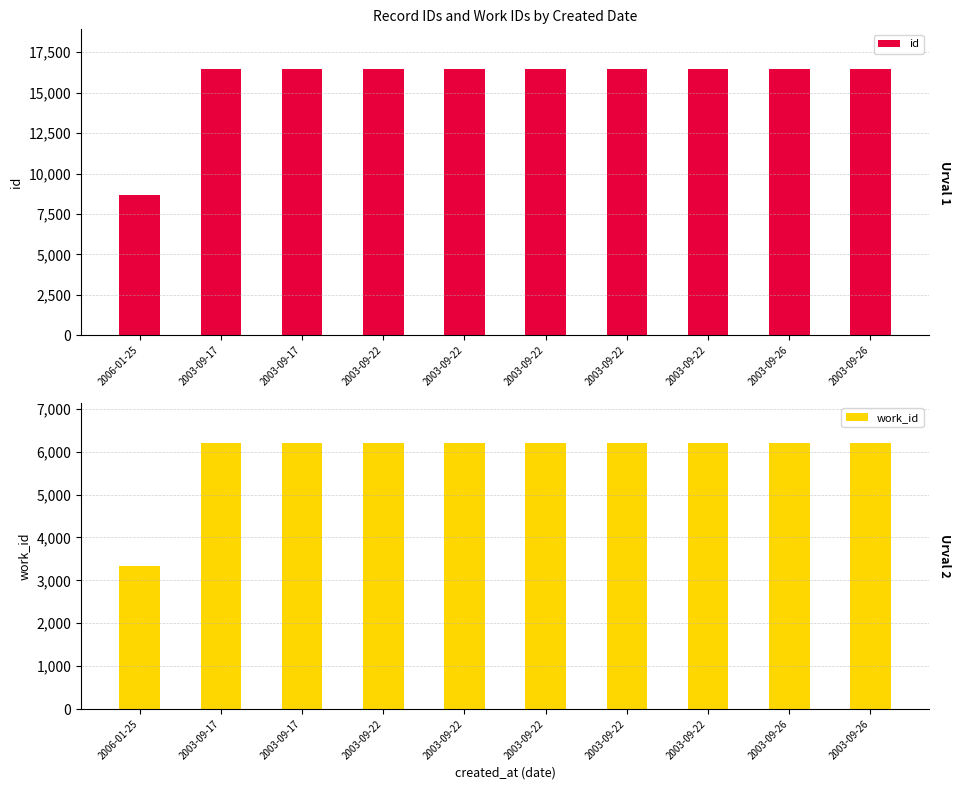

True or false: work_id has a value of 6207 at 2003-09-22.

True